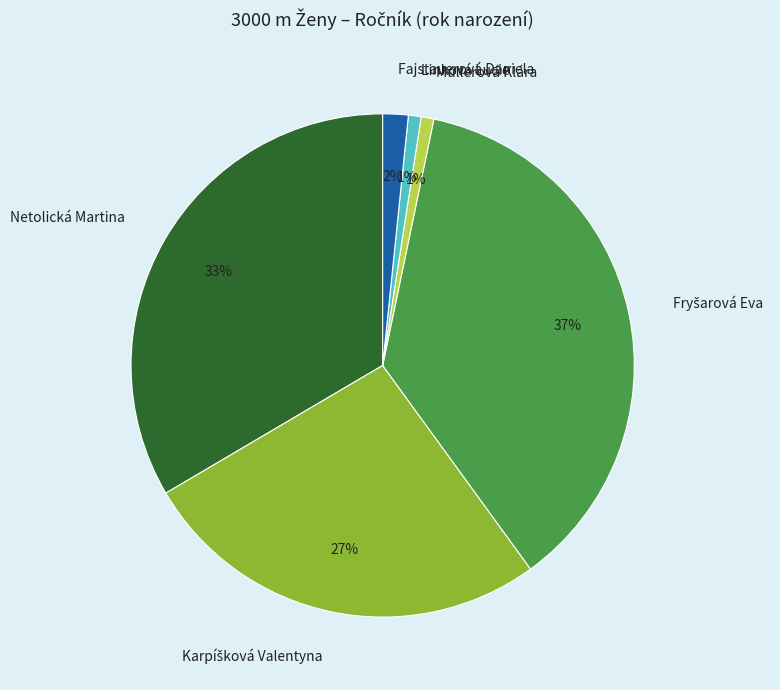

Is it true that Müllerová Klára is 1% of the pie?

True